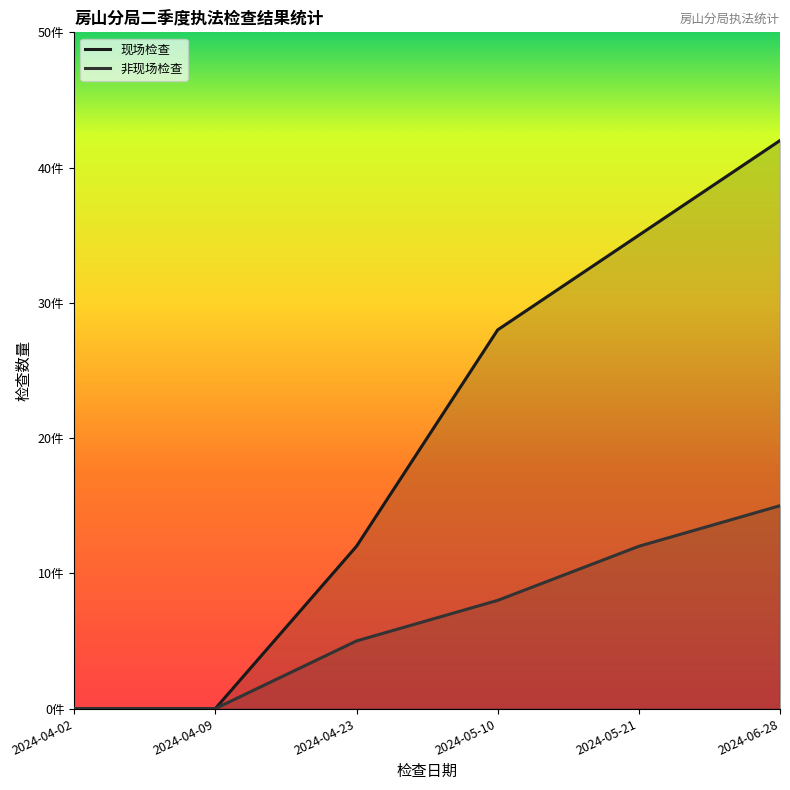

Which has a higher value, 2024-05-21 or 2024-05-10?

2024-05-21